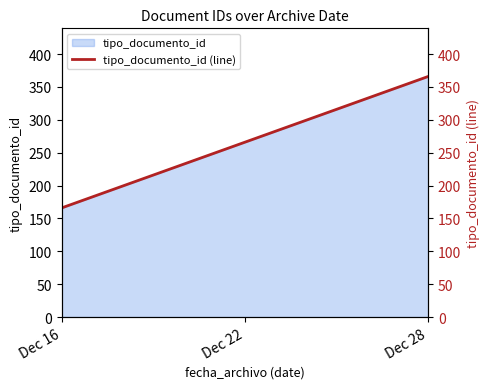

What is the value of the 2nd point from the left?

366